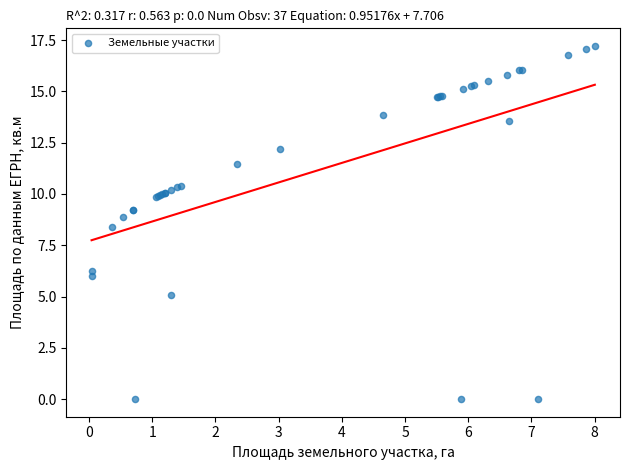

What Y value in the scatter plot is closest to 8?

8.4